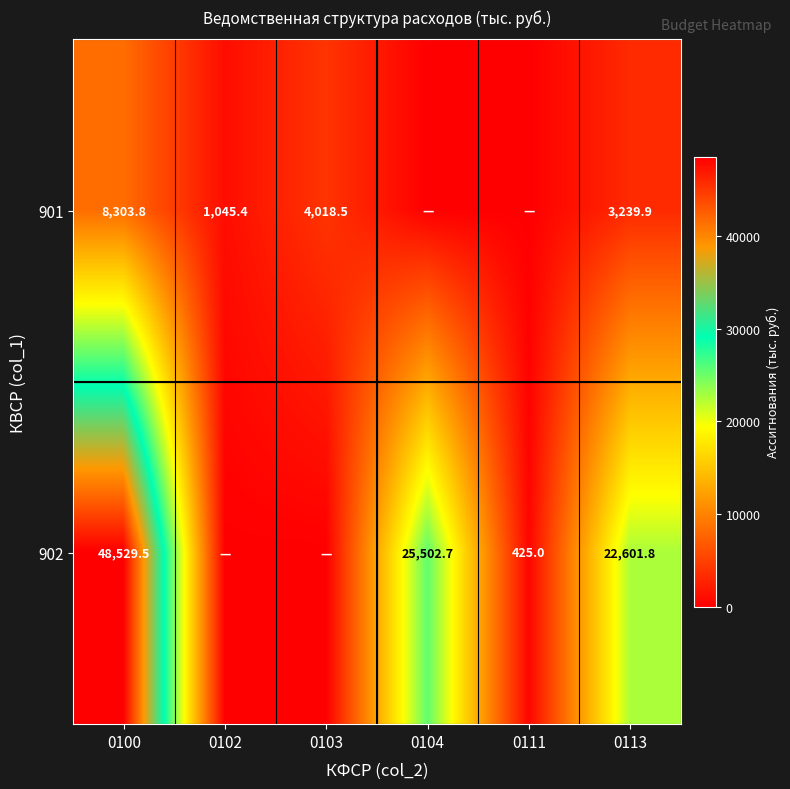

What is the difference between the highest and lowest values at 0100?

40225.7